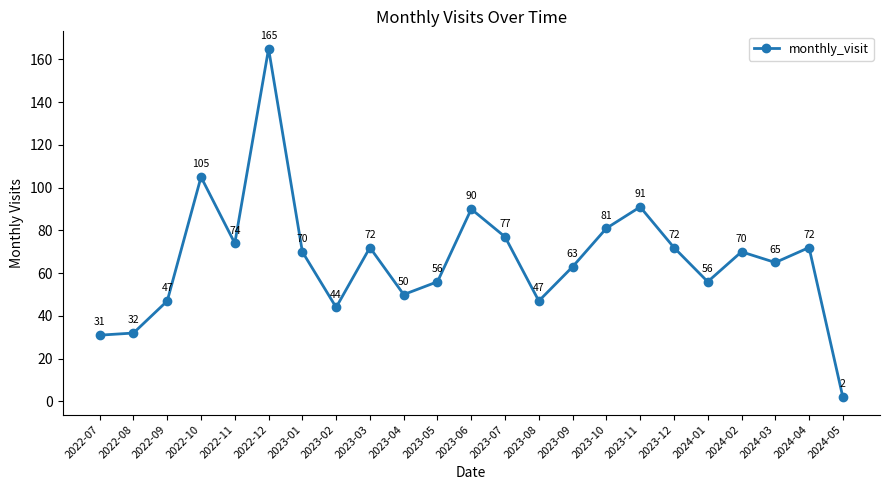

Does the chart have visible grid lines?

No